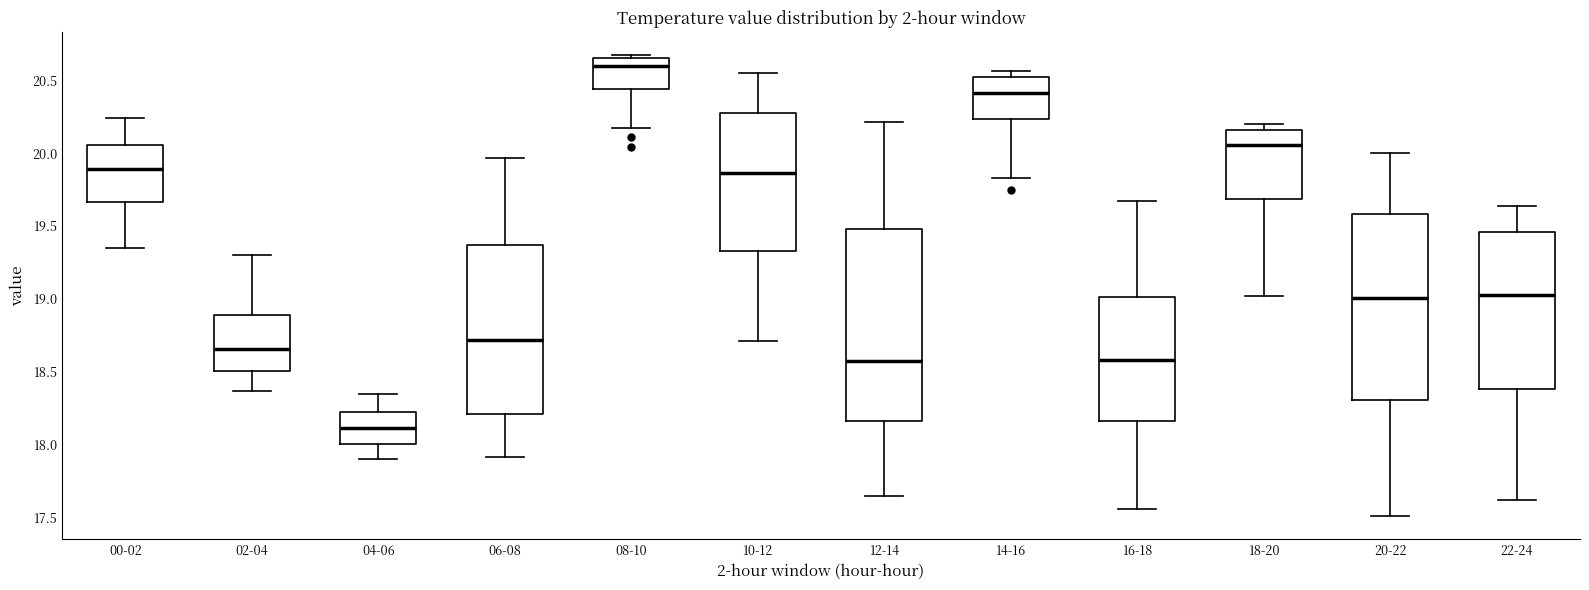

Reading left to right, transcribe this box plot: for each box, give where its median line is, the range the box spans, and where its two whiskers end, as read against the y-axis. The values are not printed on the chart, so give them approximately, as read against the axis.

00-02: median 19.90, box 19.65 to 20.05, whiskers 19.35 to 20.25
02-04: median 18.65, box 18.50 to 18.90, whiskers 18.35 to 19.30
04-06: median 18.10, box 18.00 to 18.25, whiskers 17.90 to 18.35
06-08: median 18.70, box 18.20 to 19.35, whiskers 17.90 to 19.95
08-10: median 20.60, box 20.45 to 20.65, whiskers 20.15 to 20.65 (just above the box's upper edge)
10-12: median 19.85, box 19.35 to 20.30, whiskers 18.70 to 20.55
12-14: median 18.60, box 18.15 to 19.50, whiskers 17.65 to 20.20
14-16: median 20.40, box 20.25 to 20.50, whiskers 19.85 to 20.55
16-18: median 18.60, box 18.15 to 19.00, whiskers 17.55 to 19.65
18-20: median 20.05, box 19.70 to 20.15, whiskers 19.00 to 20.20
20-22: median 19.00, box 18.30 to 19.60, whiskers 17.50 to 20.00
22-24: median 19.05, box 18.40 to 19.45, whiskers 17.60 to 19.65